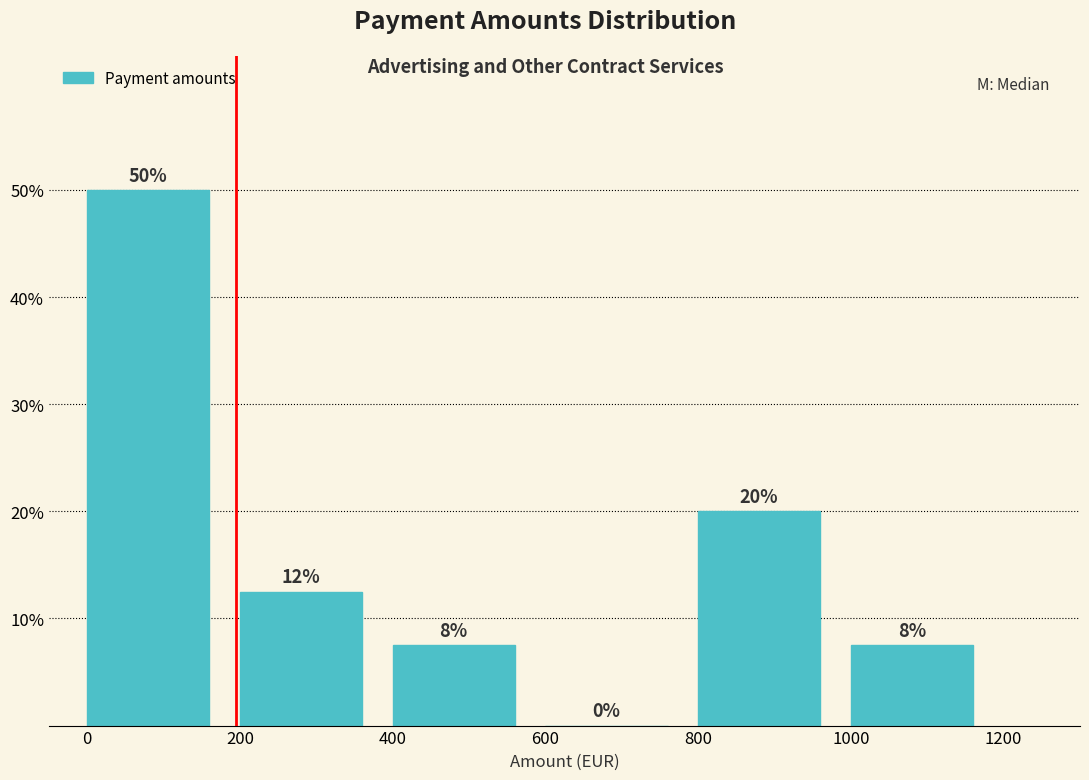

Over which range of the x-axis is the bar tallest?

0 to 200